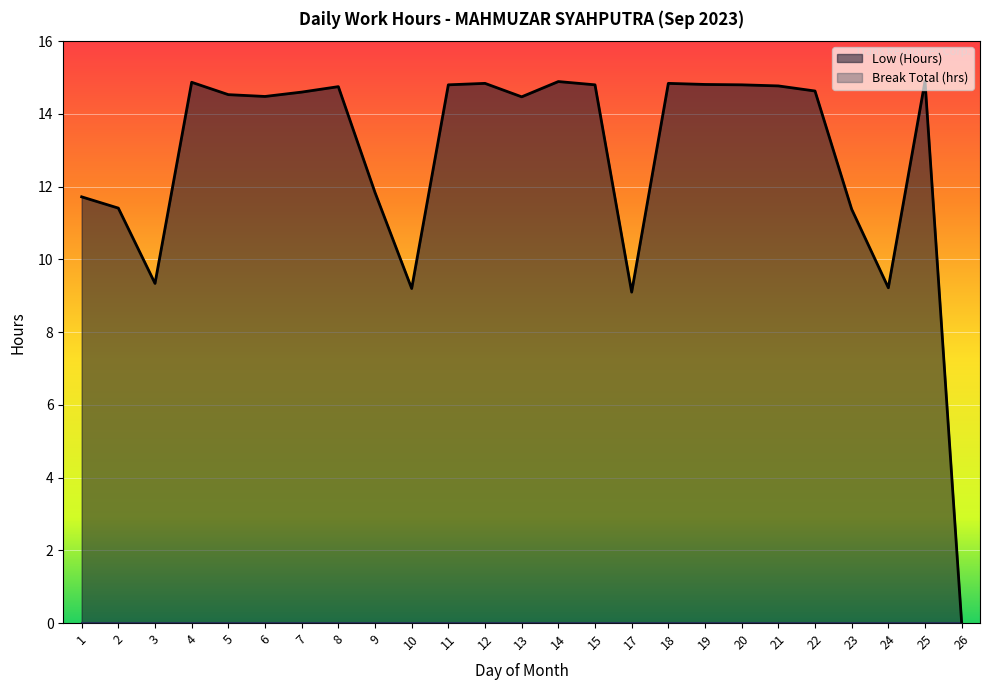

Rank the categories by value from lowest to highest.

26, 17, 10, 24, 3, 23, 2, 1, 9, 13, 6, 5, 7, 22, 8, 21, 11, 15, 20, 19, 12, 18, 4, 14, 25